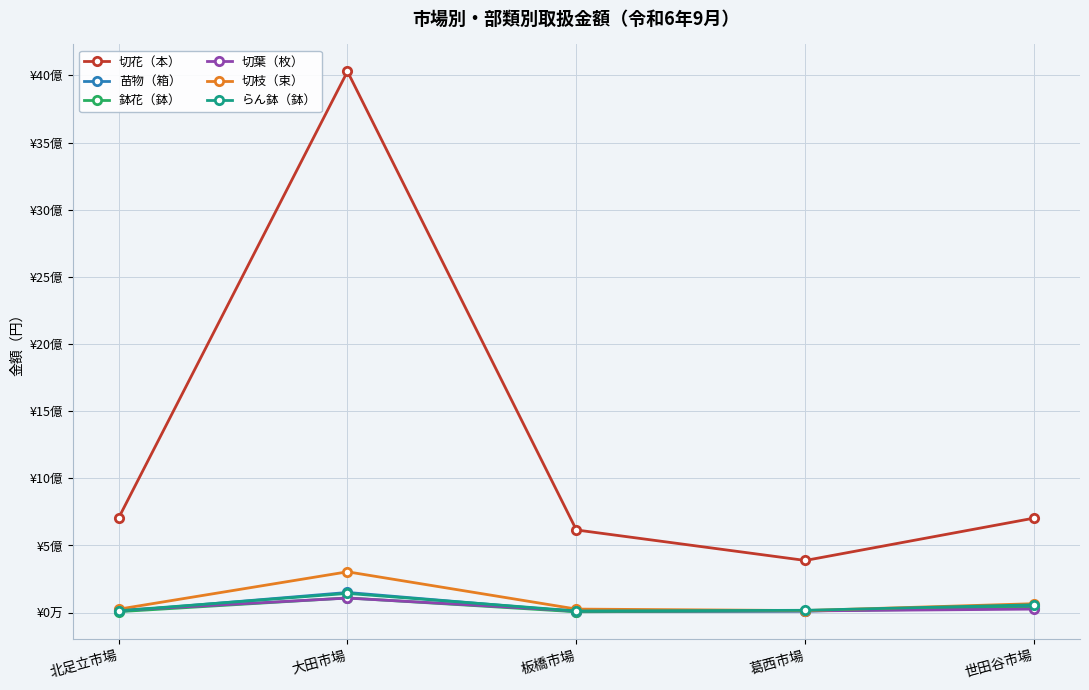

At how many categories does at least one series exceed 89846805?

5